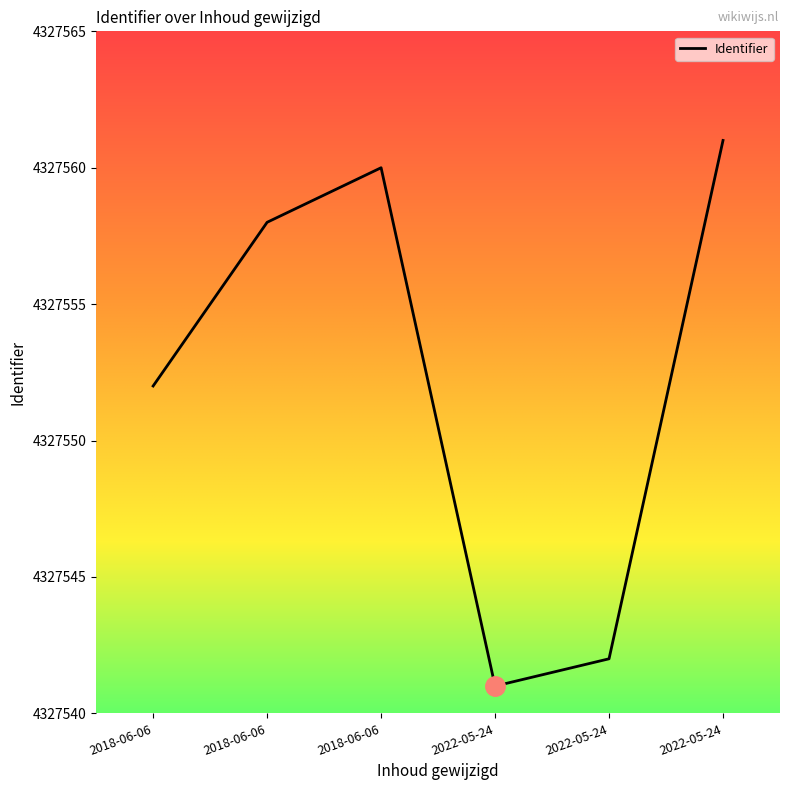

Count the number of categories in the chart.

6